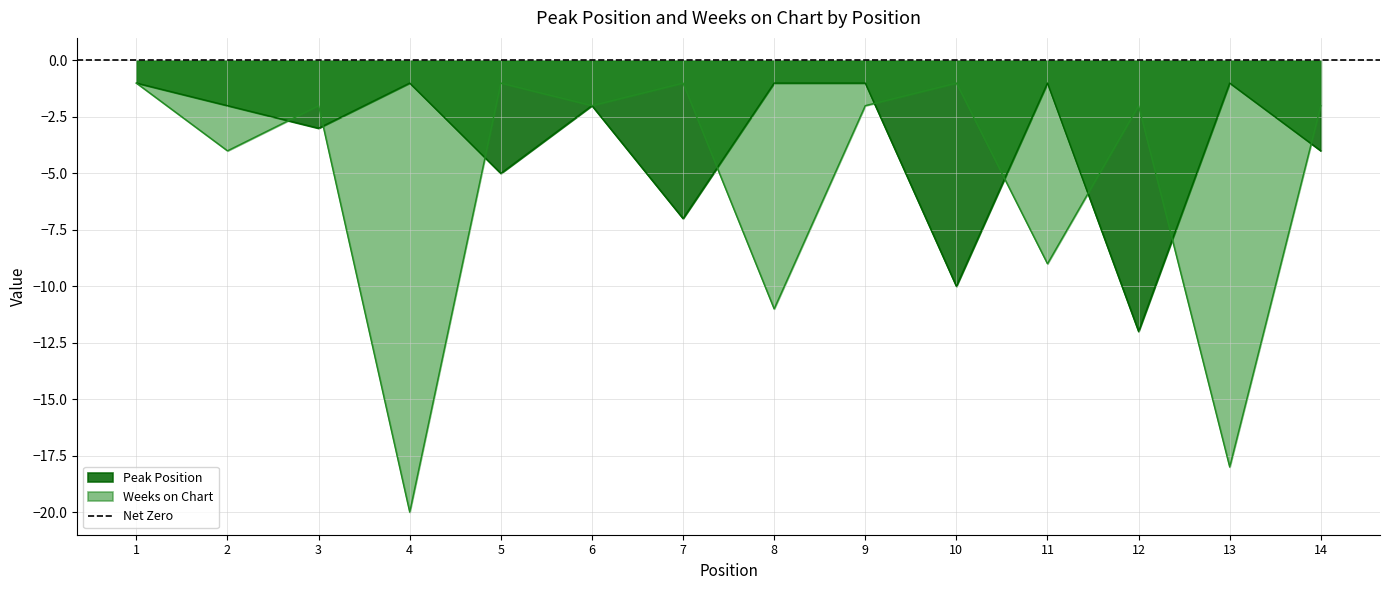

What is the spread (max minus min) of values at 7?

6